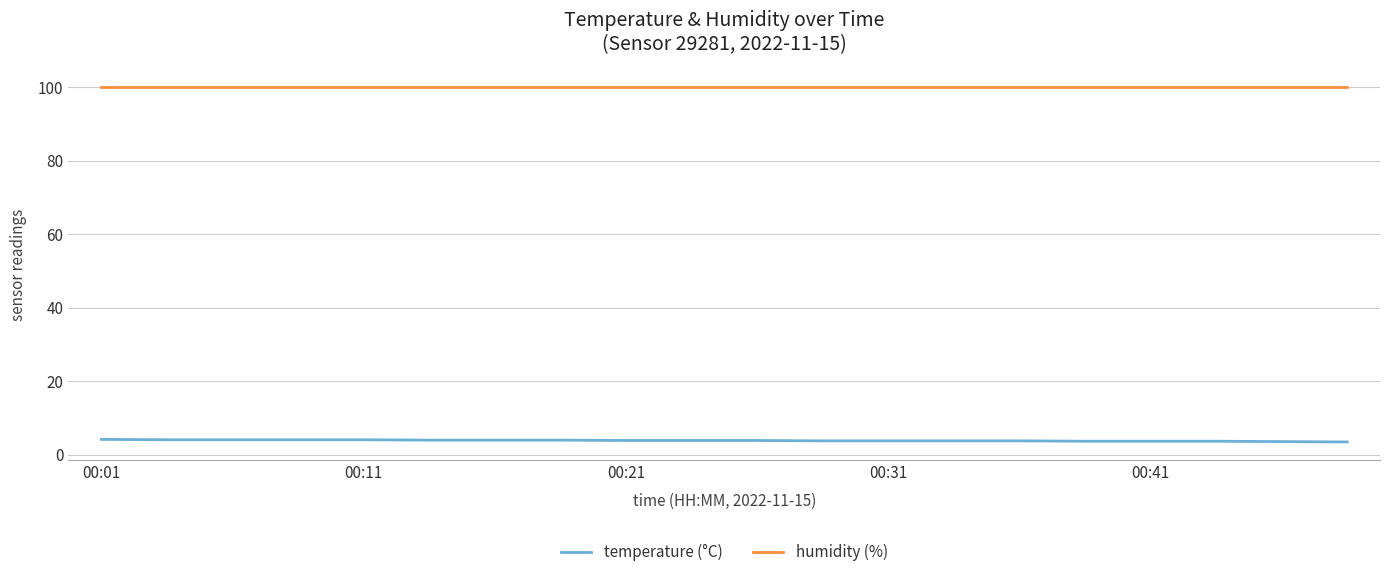

At how many categories does at least one series exceed 43?

20